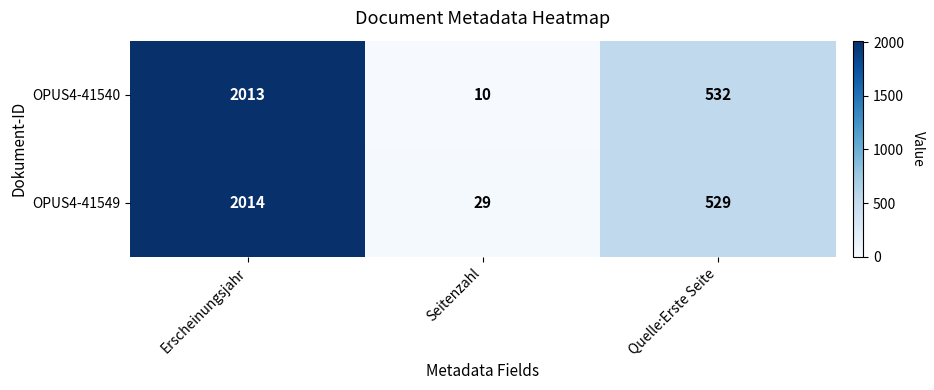

What is the difference between the highest and lowest values at Quelle:Erste Seite?

3